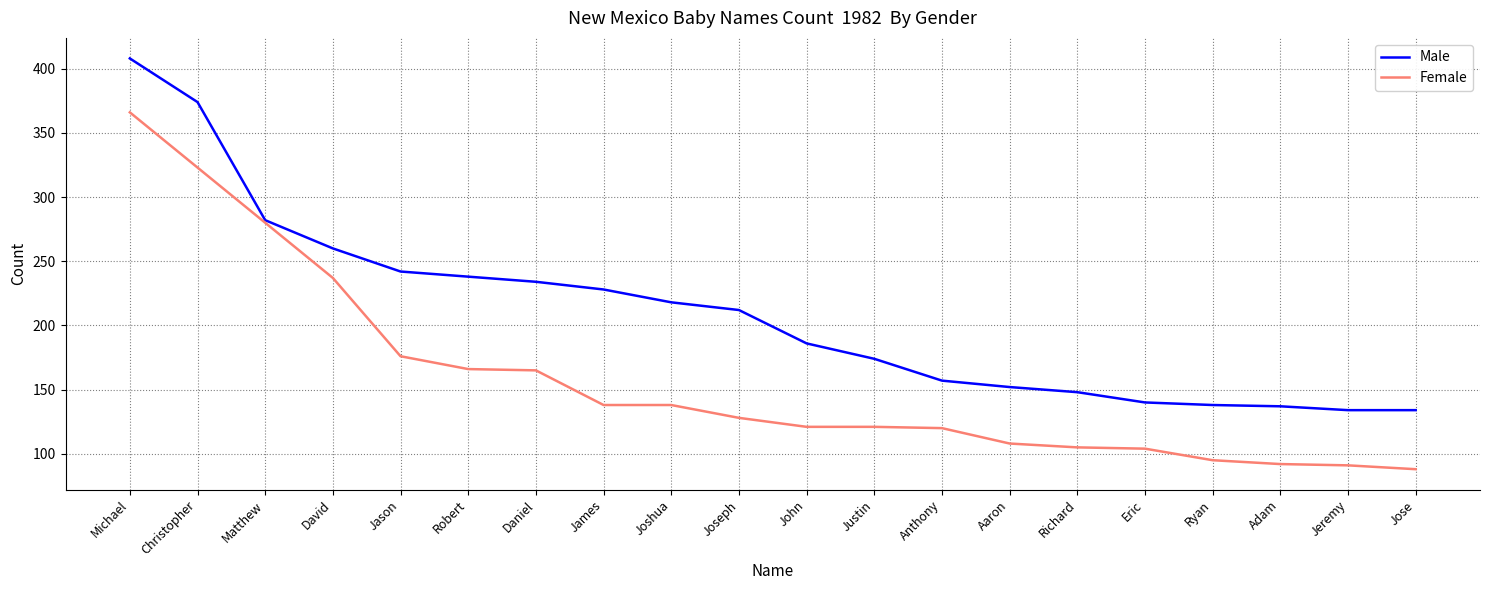

Where does the Female series first go above 128?

Michael